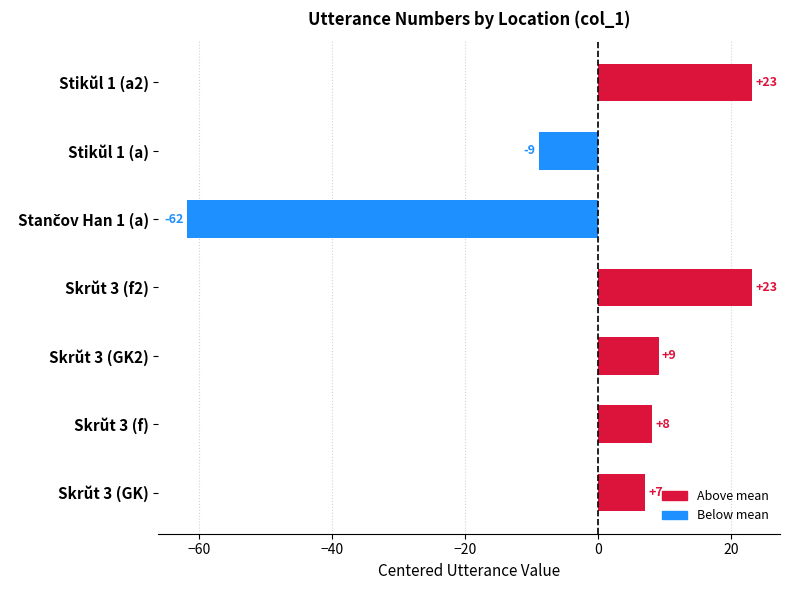

How many bars are there in total?

7